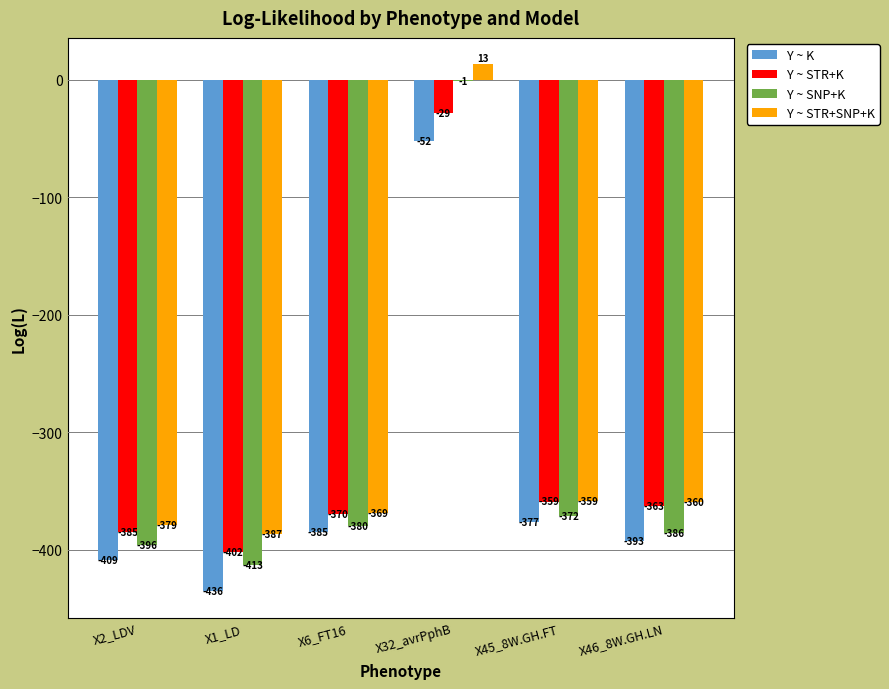

Is the value of Y ~ K at X32_avrPphB greater than the value of Y ~ SNP+K at X46_8W.GH.LN?

Yes